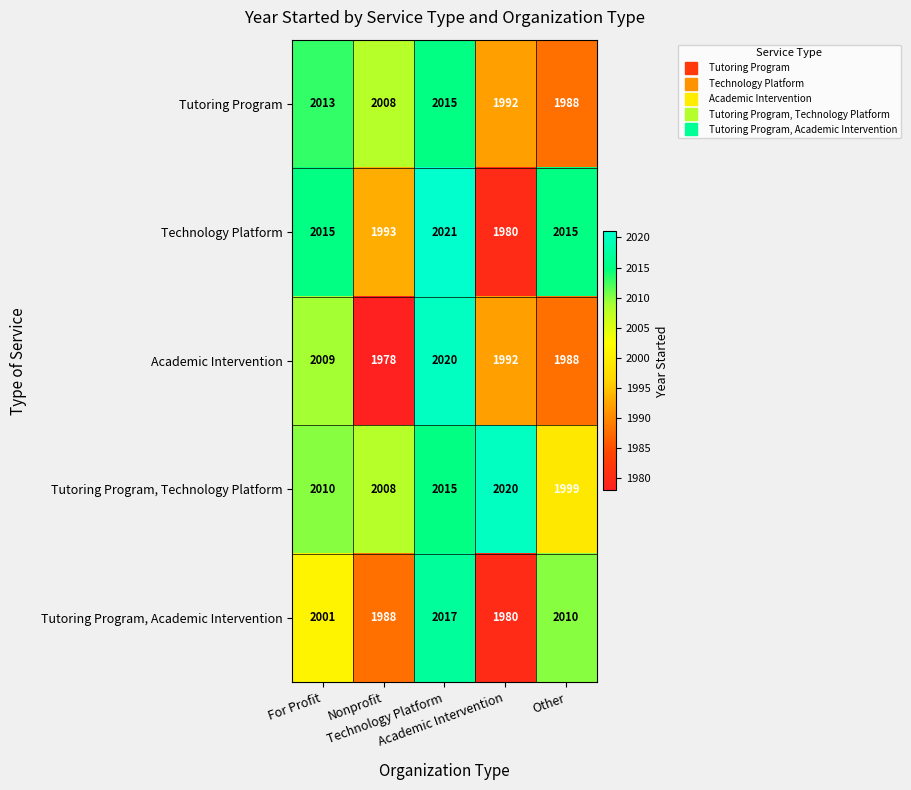

What is the difference between the highest and lowest values at Academic Intervention?

40